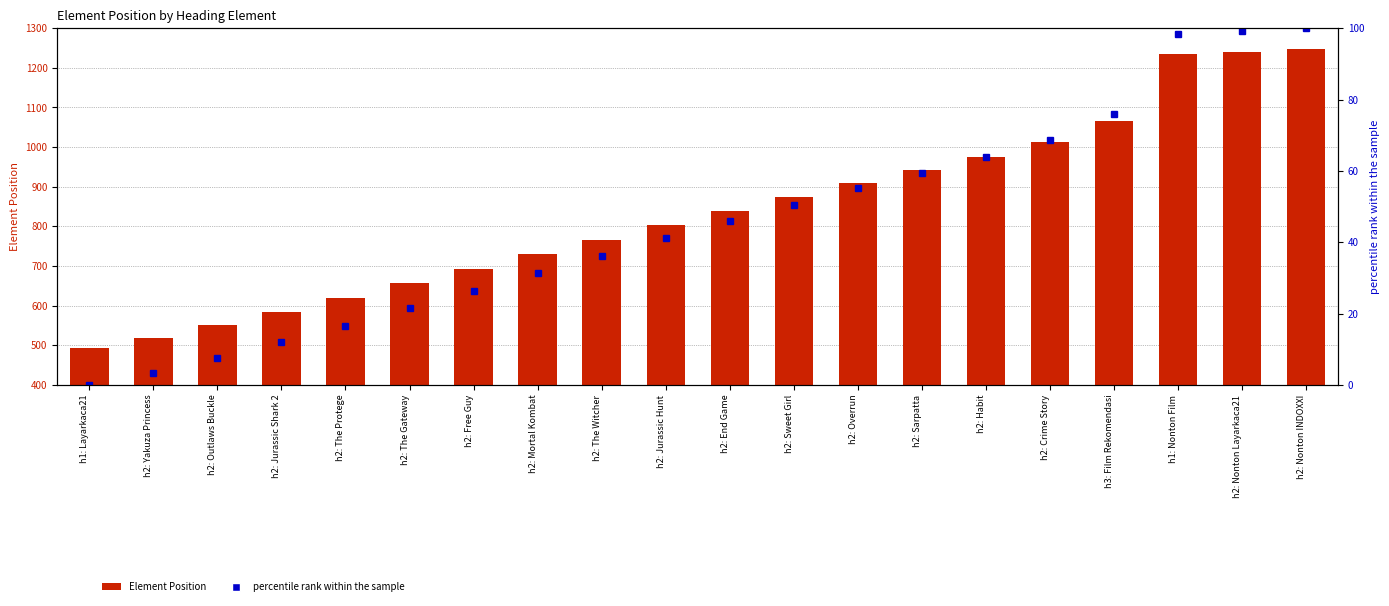

The Element Position series shows 422.9 at h2: End Game. True or false?

False